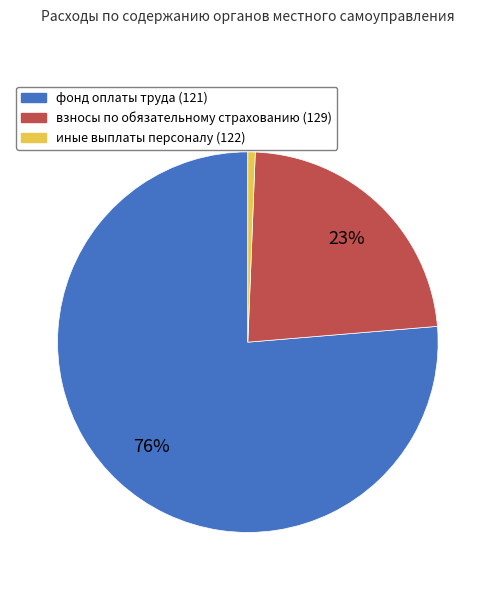

To the nearest percent, what percentage of the pie is фонд оплаты труда (121)?

76%